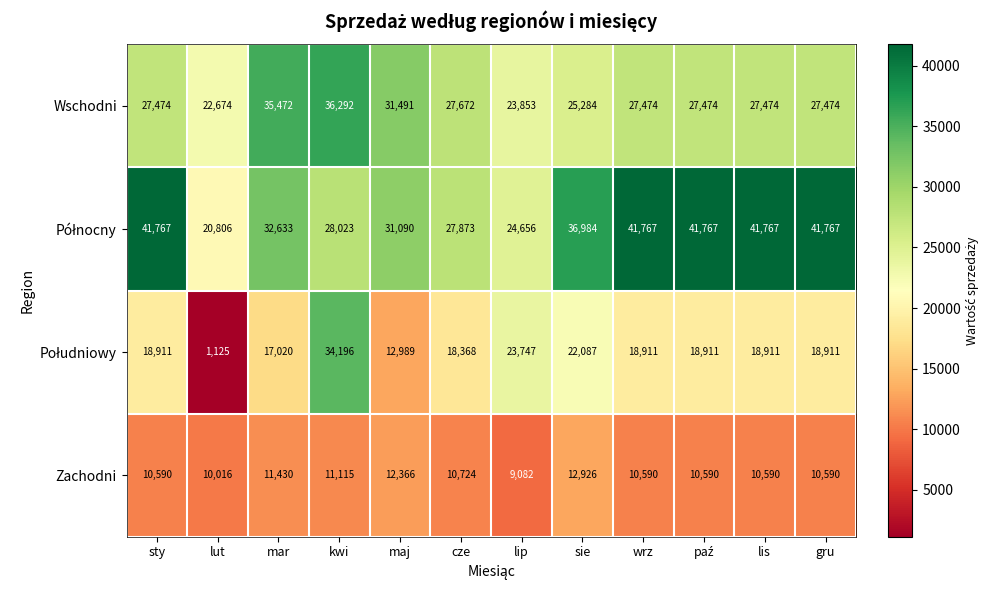

What is the difference between the highest and lowest values at gru?

31177